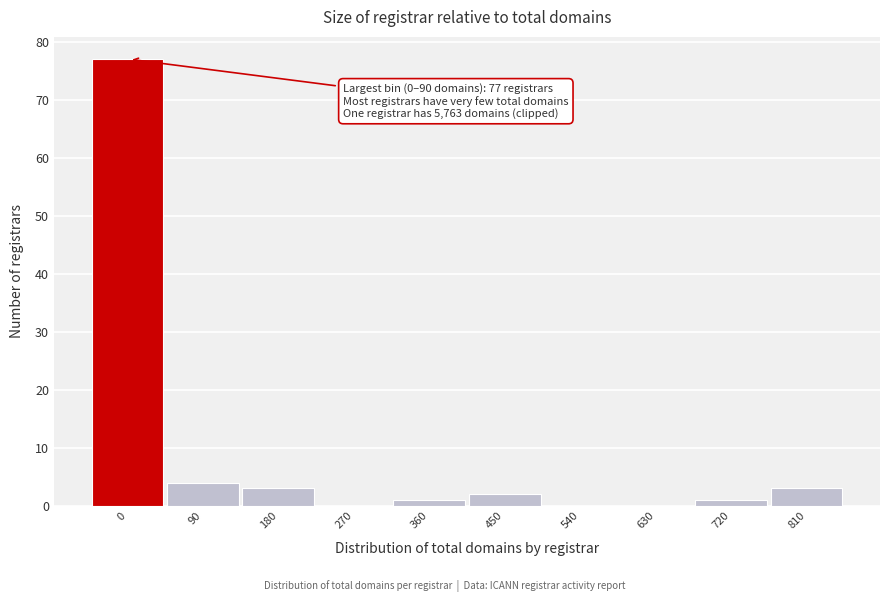

Reading left to right, list all the values displayed in this chart.

0=77	90=4	180=3	270=0	360=1	450=2	540=0	630=0	720=1	810=3